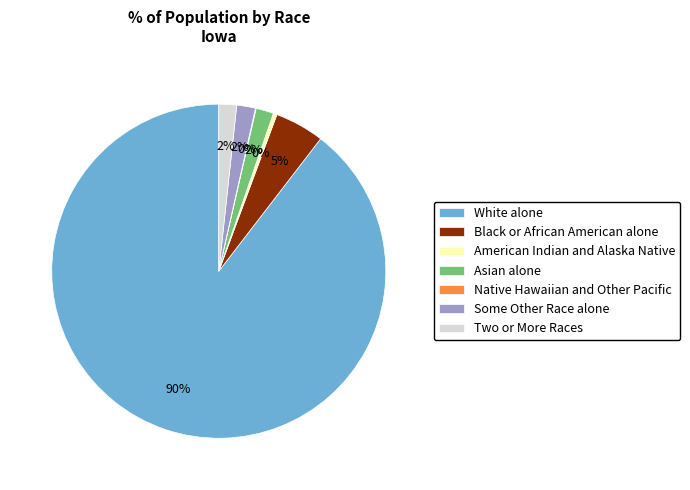

What is the largest slice in the pie chart?

White alone